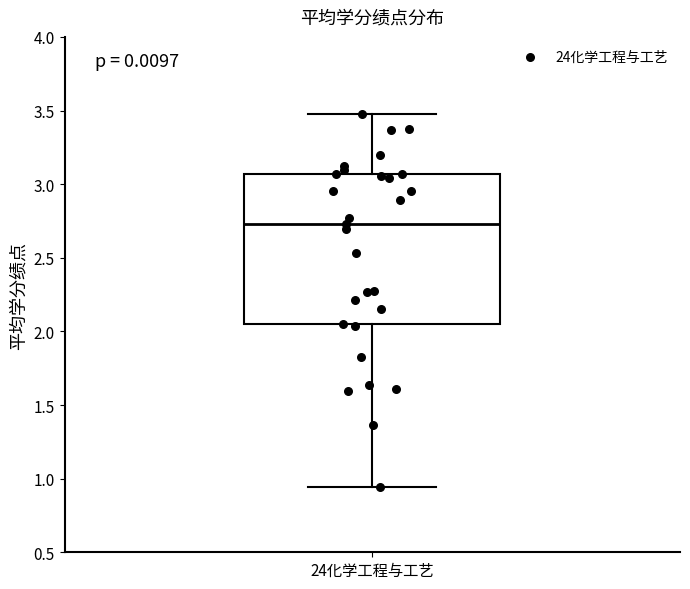

Read this box plot against the y-axis: the position of the median line, the range covered by the box, and the ends of both whiskers. The values are not printed on the chart, so give them approximately, as read against the axis.

median 2.75, box 2.05 to 3.05, whiskers 0.95 to 3.50